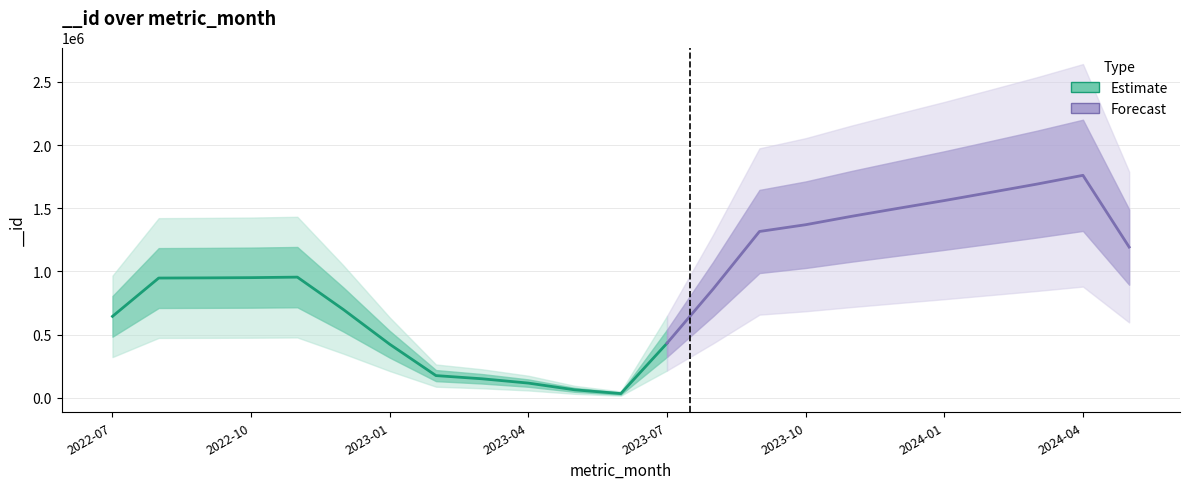

What is the difference between the values at 2024-05 and 2023-12?

319242